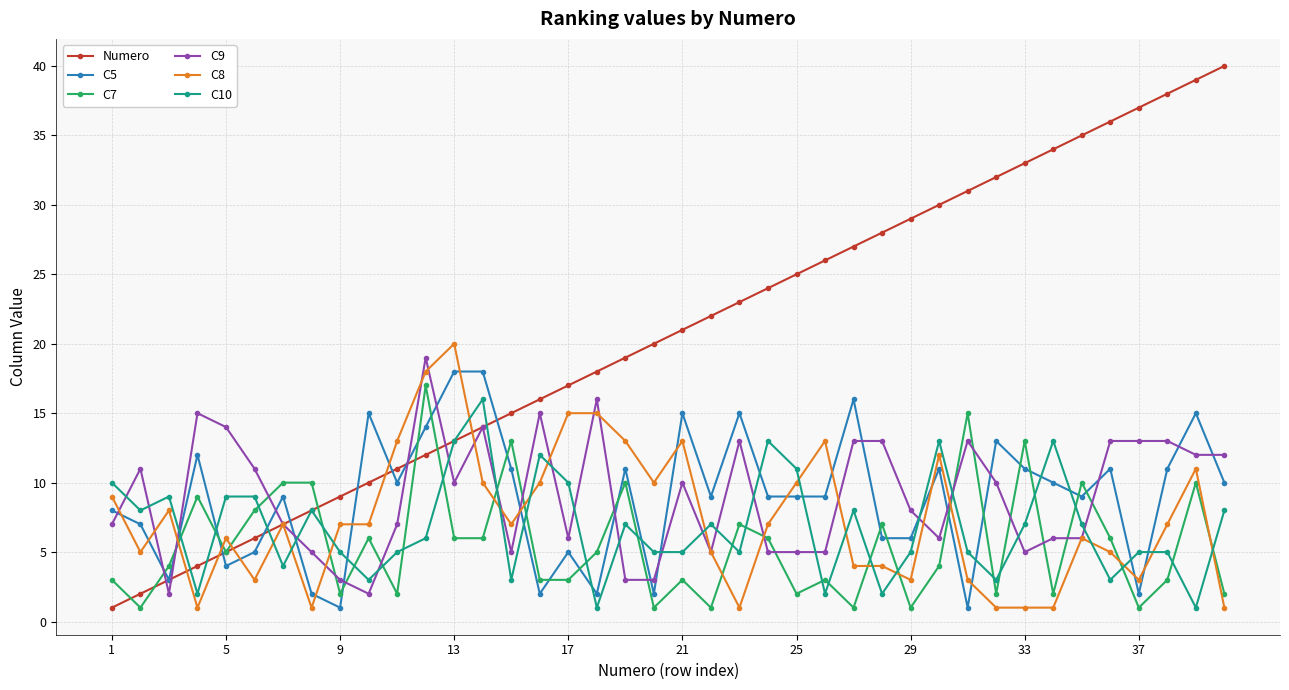

True or false: C8 and C5 cross at least once.

True